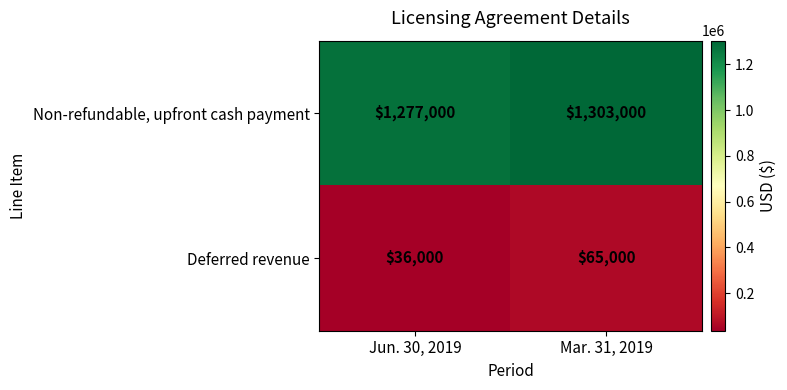

What is the sum of the Deferred revenue values at Jun. 30, 2019 and Mar. 31, 2019?

101000